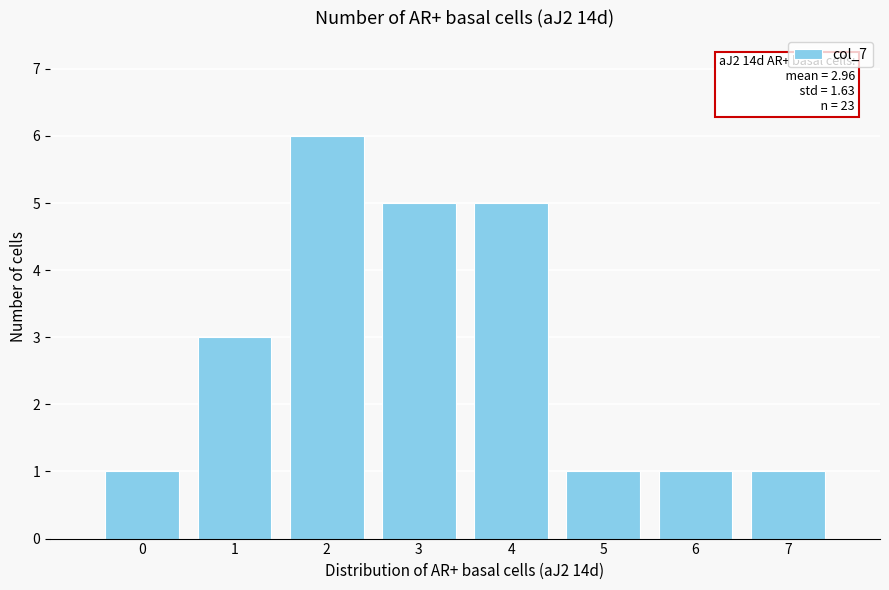

Reading right to left, what are all the values shown in this chart?

7=1	6=1	5=1	4=5	3=5	2=6	1=3	0=1